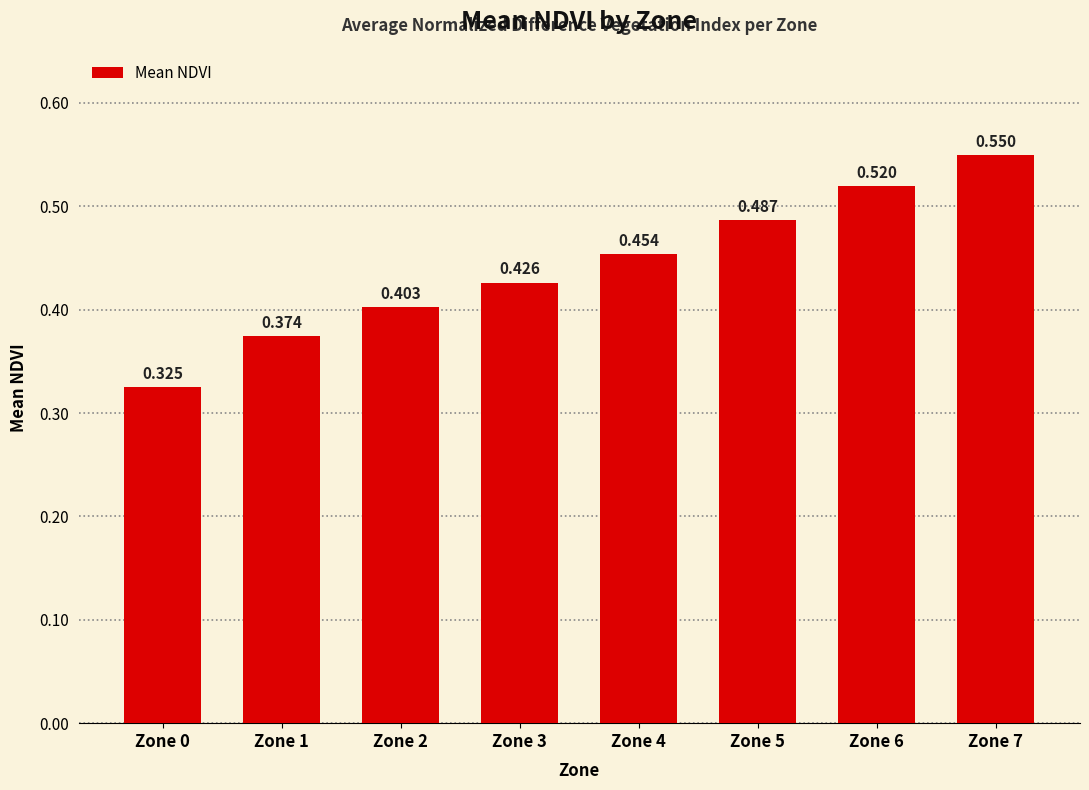

What is the sum of the values at Zone 3 and Zone 1?

0.8